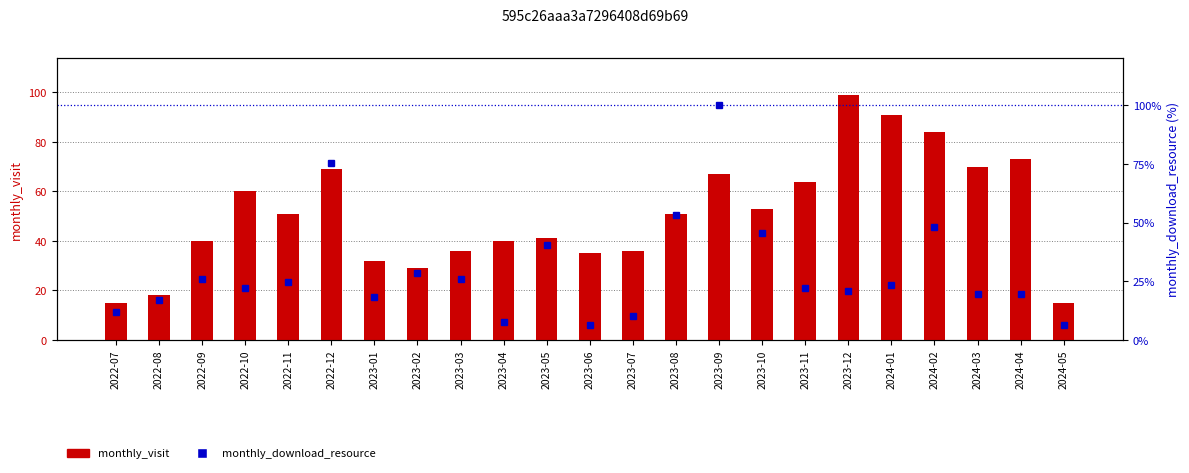

What is the average value of the monthly_visit series?

50.8